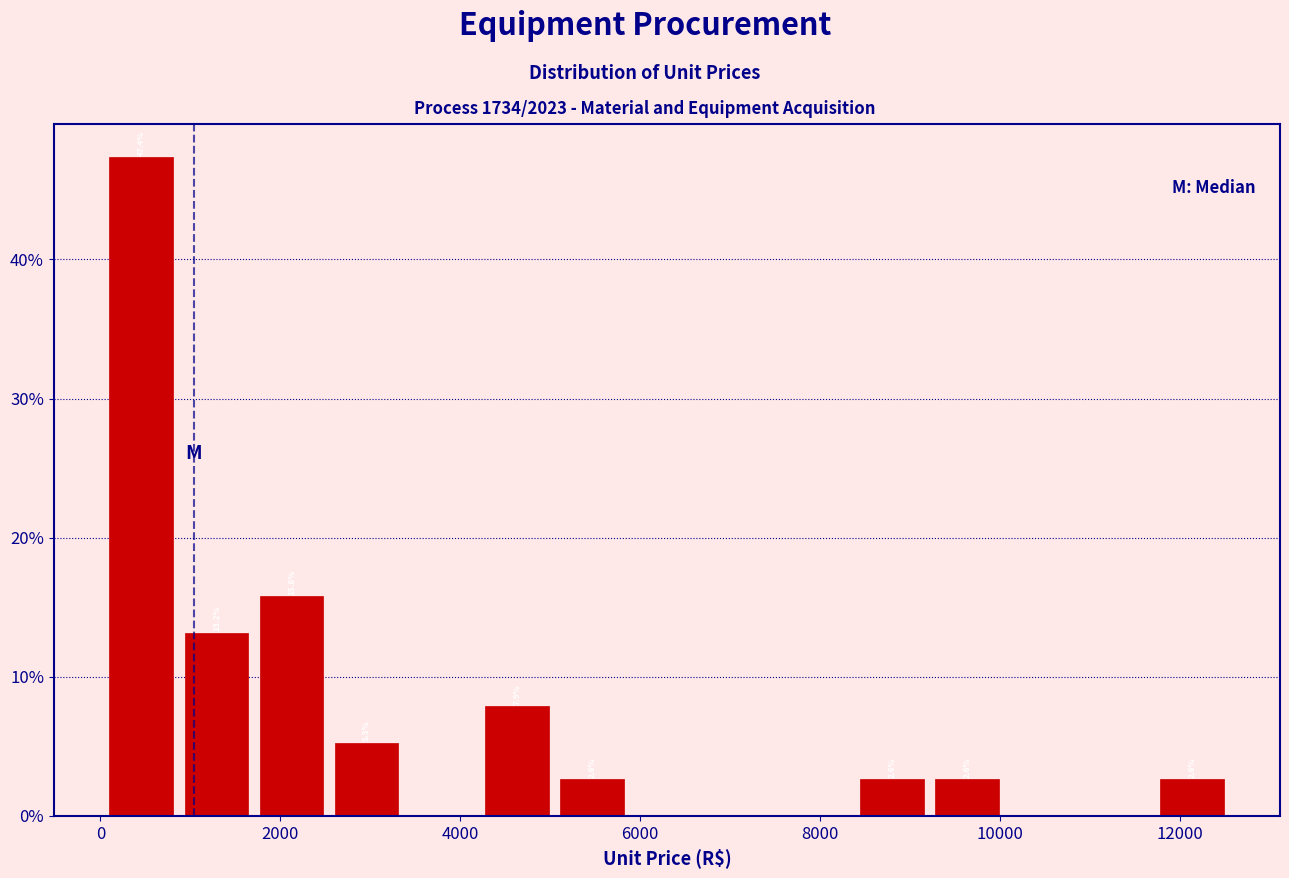

Over which range of the x-axis is the bar tallest?

0 to 800